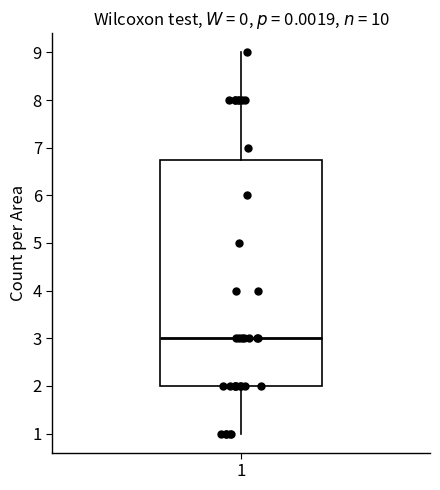

Where does the median line of the box at x = 1 sit on the y-axis? The values are not printed on the chart, so give them approximately, as read against the axis.

3.0